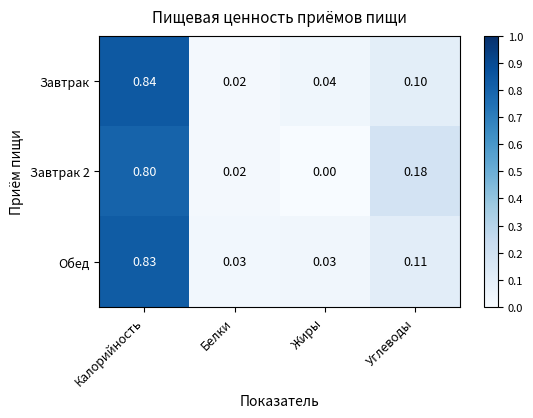

Which category has the highest value in the Завтрак series?

Калорийность